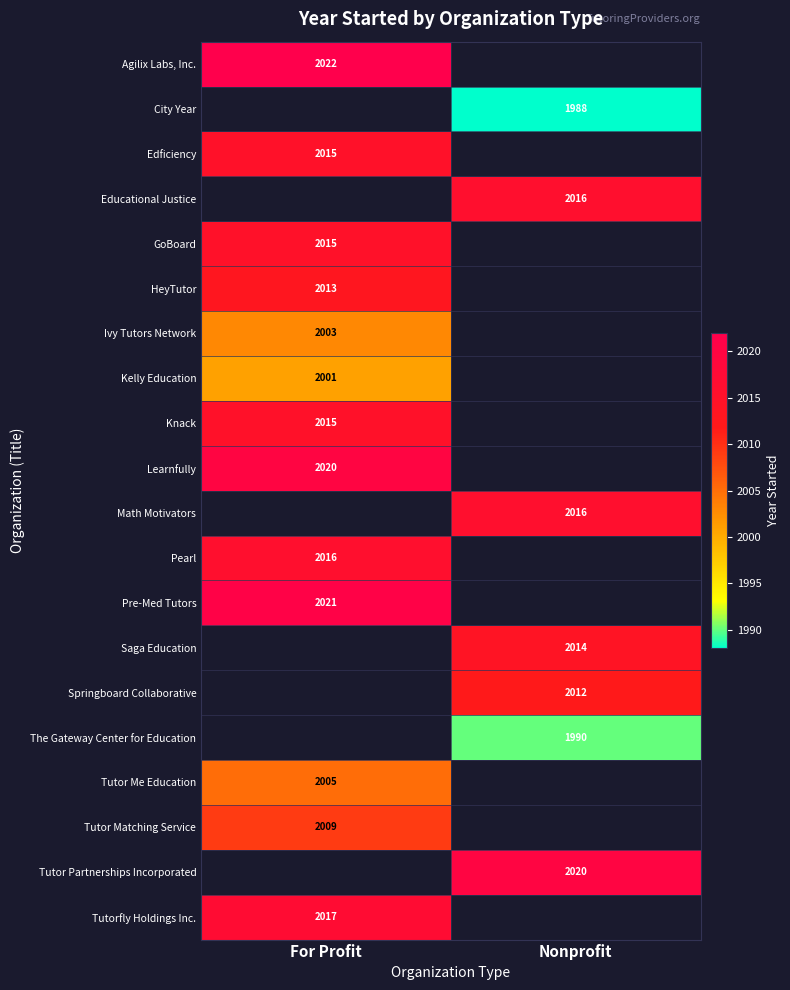

The value of Agilix Labs, Inc. at For Profit is 2022. True or false?

True